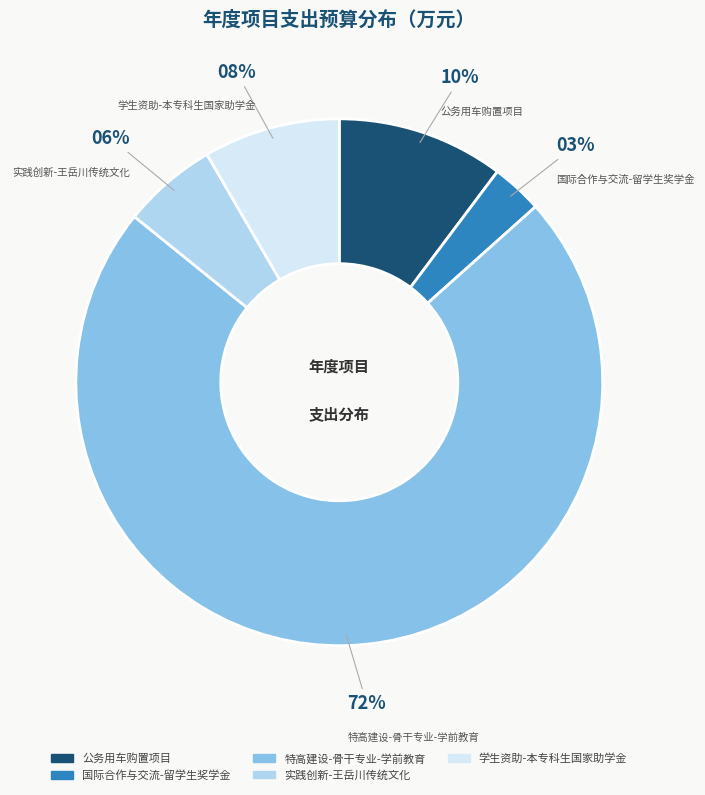

How many segments does this pie chart have?

5